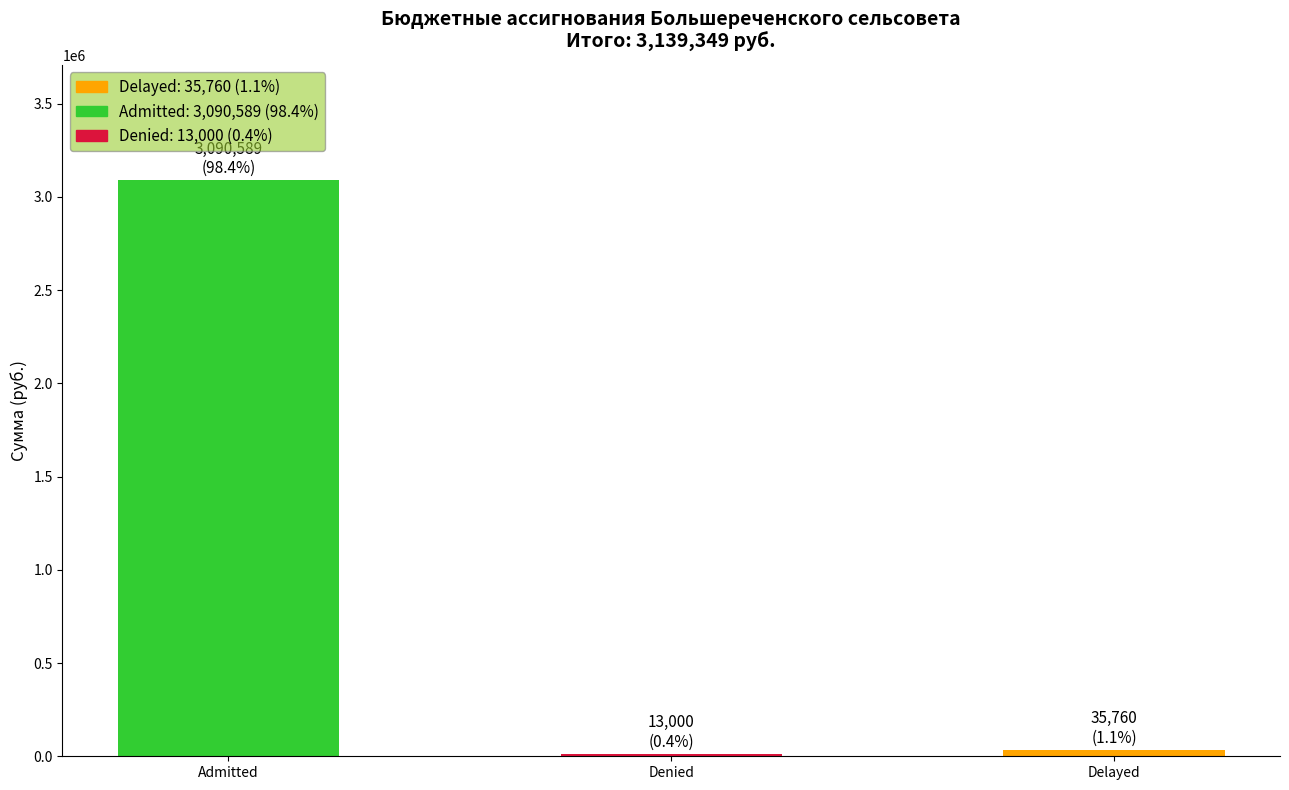

Reading left to right, transcribe all the data shown in this chart.

Admitted=3090589	Denied=13000	Delayed=35760